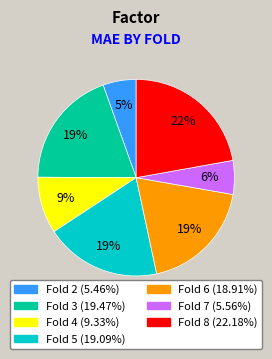

How many segments does this pie chart have?

7